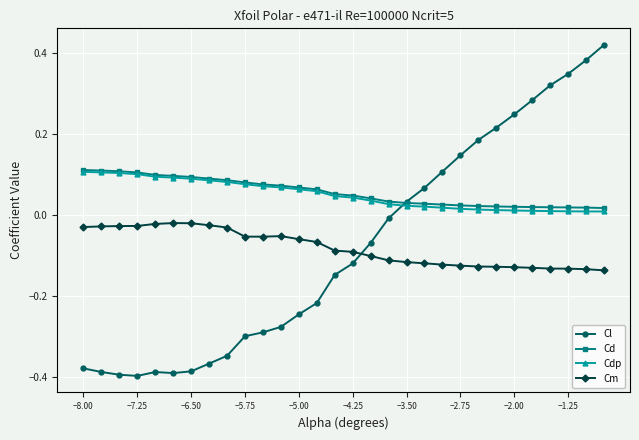

Which series has the widest spread of values?

Cl